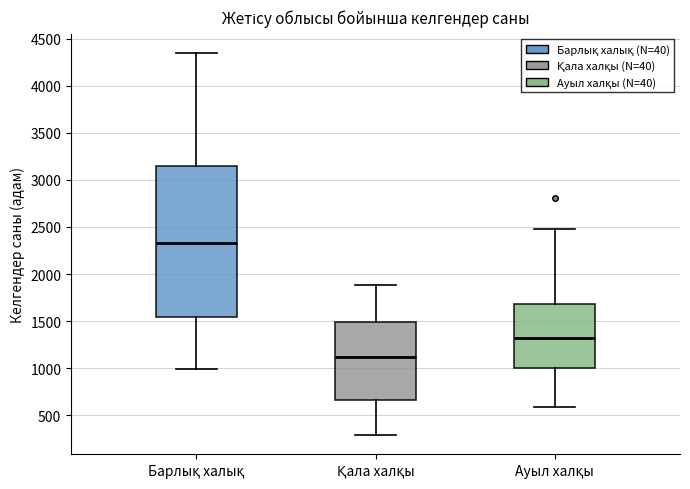

Where does the lower whisker of the box for Барлық халық end on the y-axis? The values are not printed on the chart, so give them approximately, as read against the axis.

1000